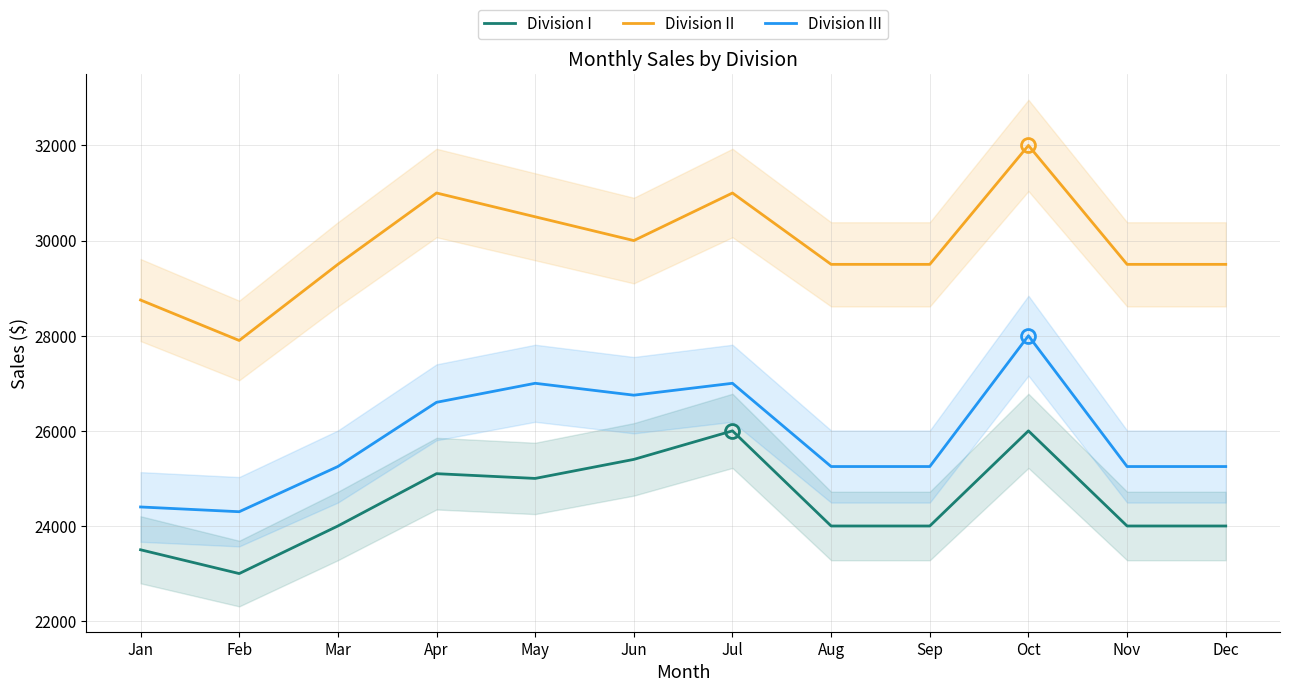

How many data points in Division I are above 24000?

5